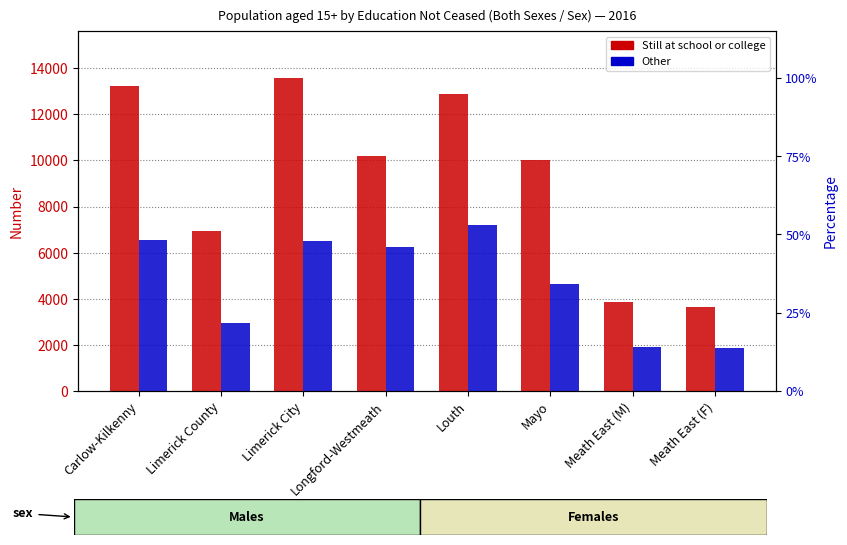

Between Limerick County and Longford-Westmeath, which series saw the biggest shift?

Other